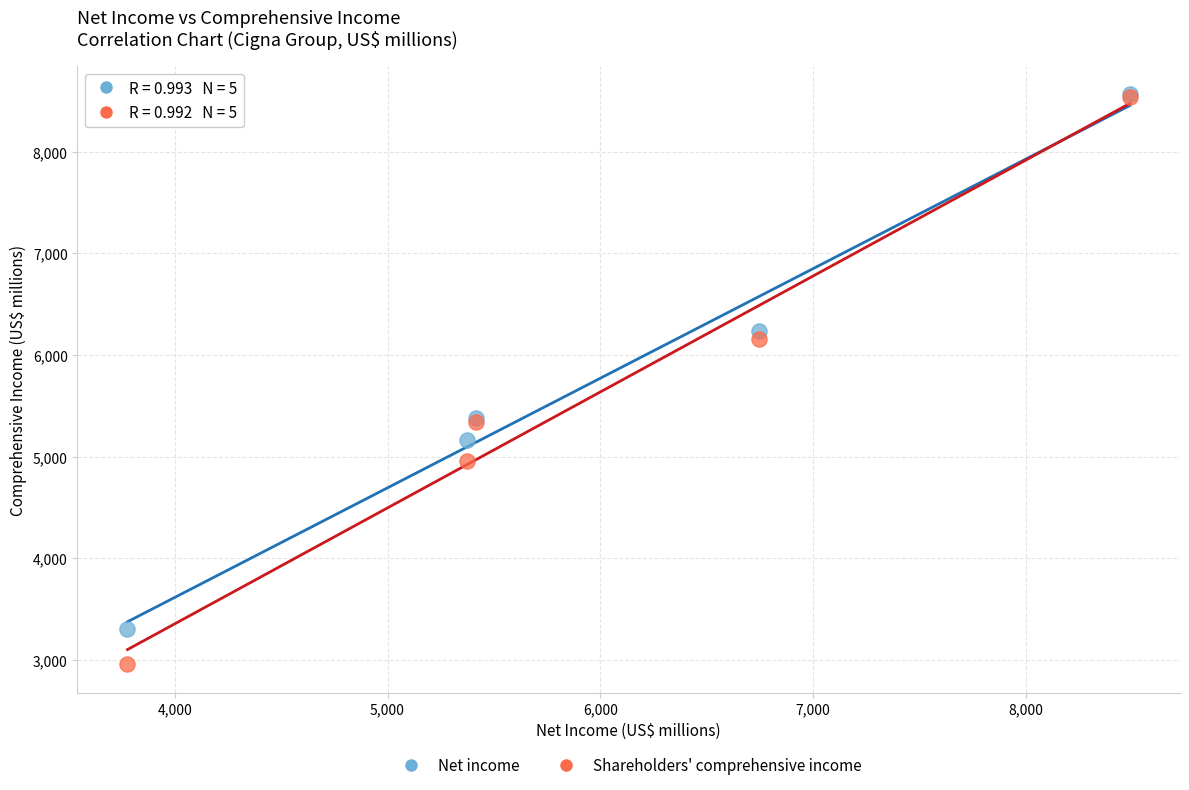

In the Net income series, what Y value is closest to 5931?

6233